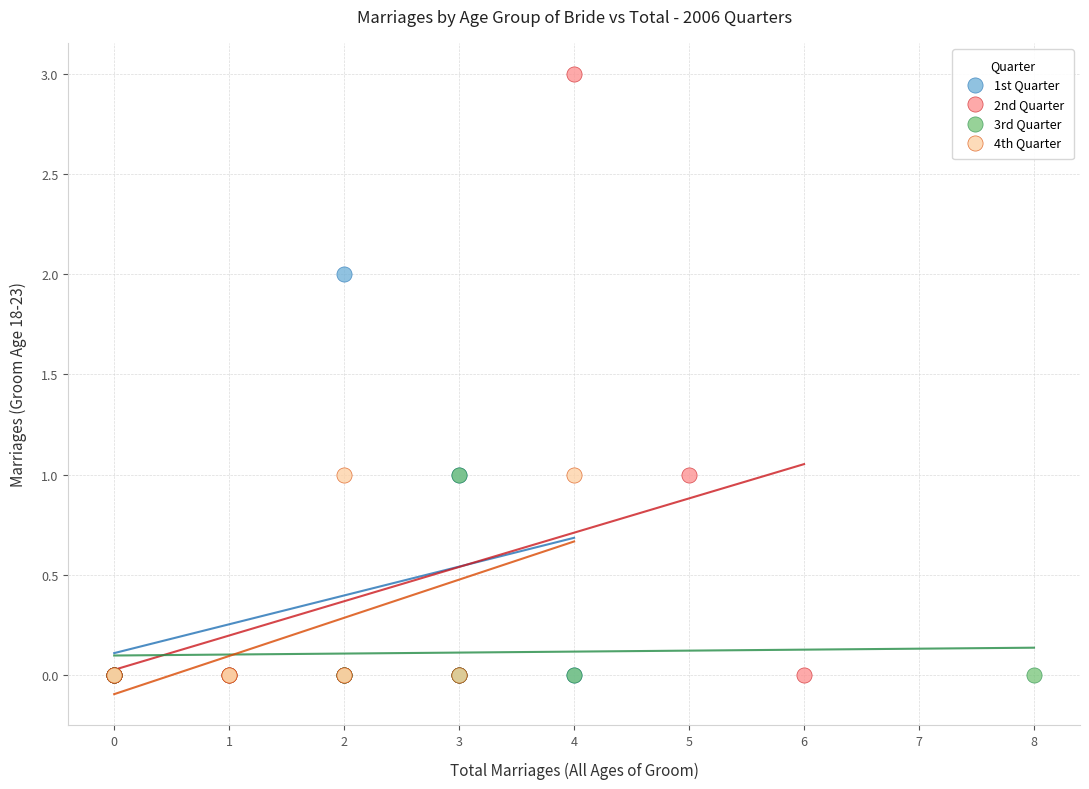

Which series contains the highest Y value?

2nd Quarter